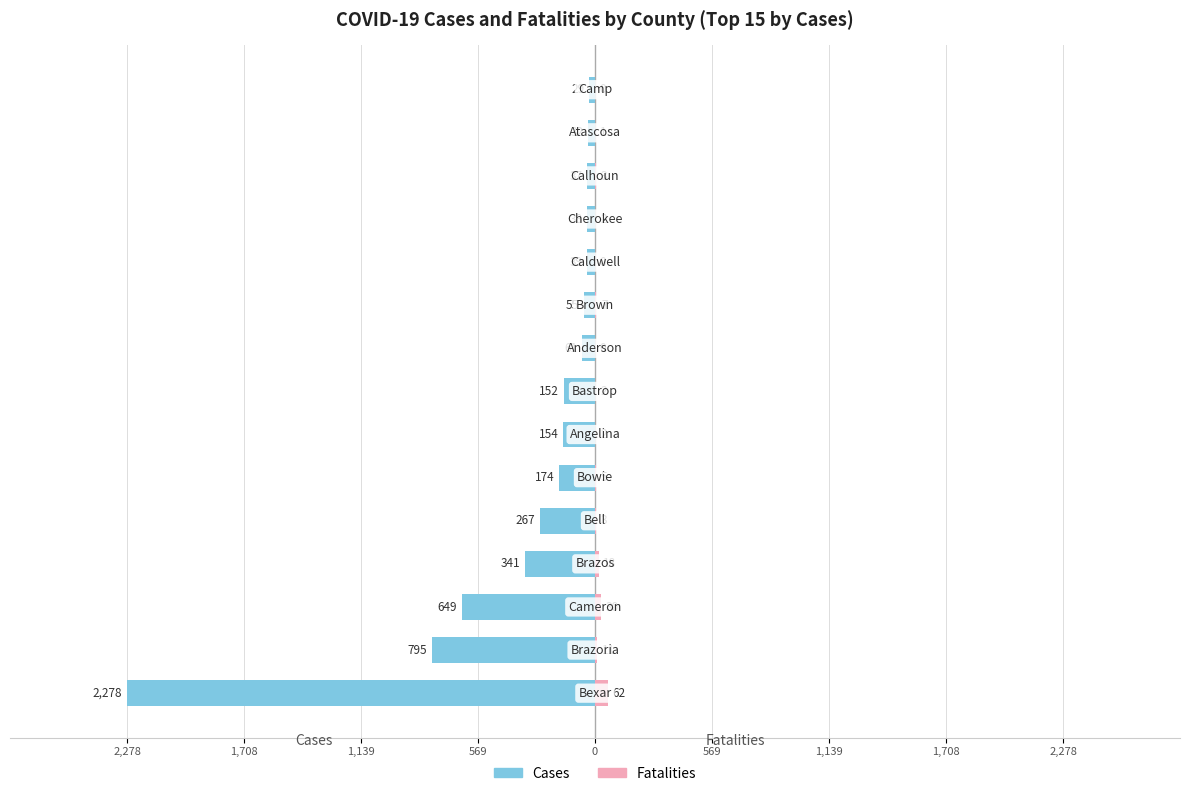

True or false: Fatalities has a value of 2 at 11.

True